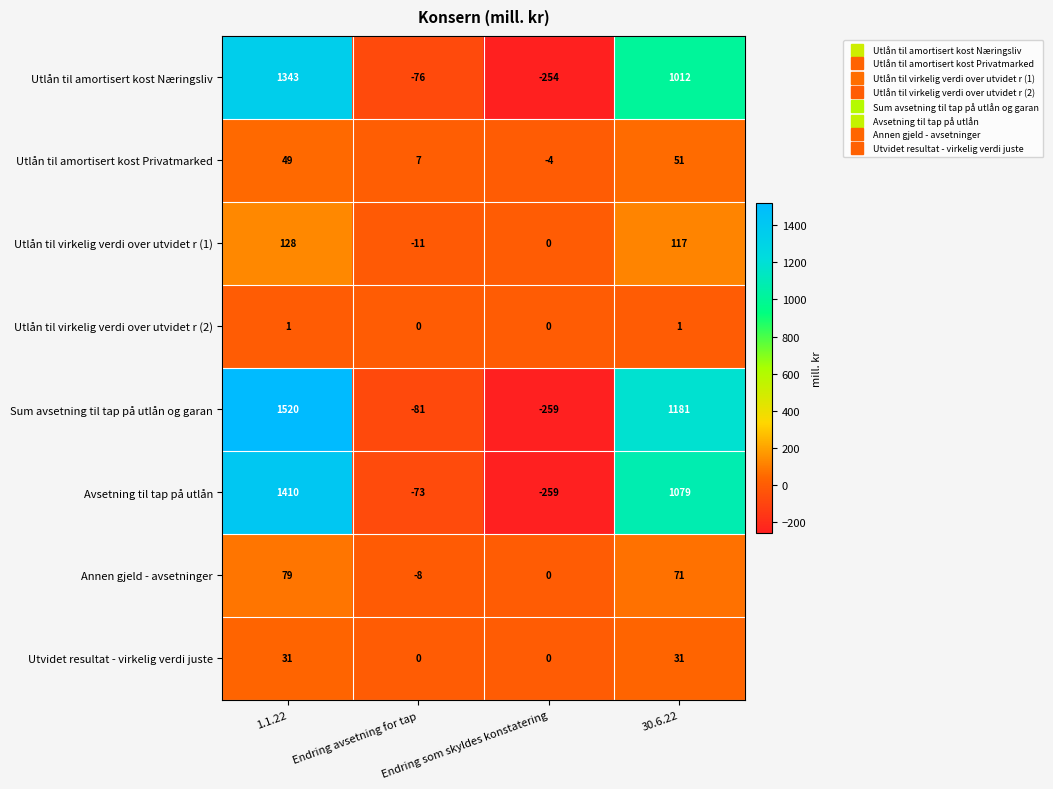

Which series has the largest range (max minus min)?

Sum avsetning til tap på utlån og garan